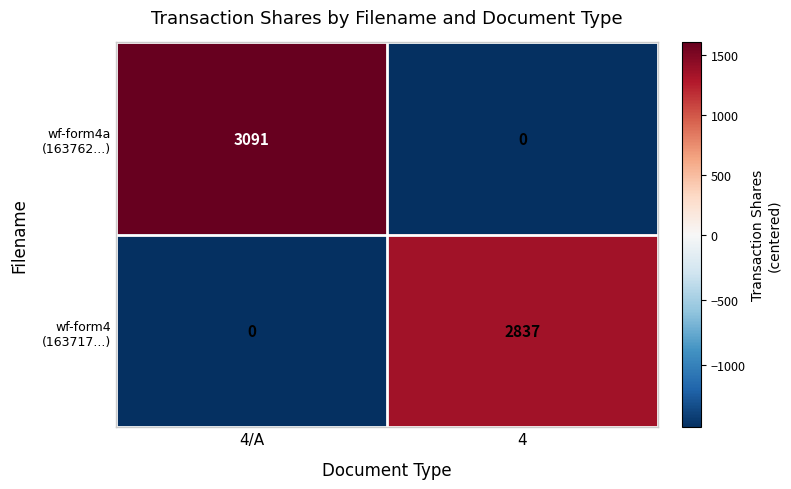

What is the greatest value displayed?

3091